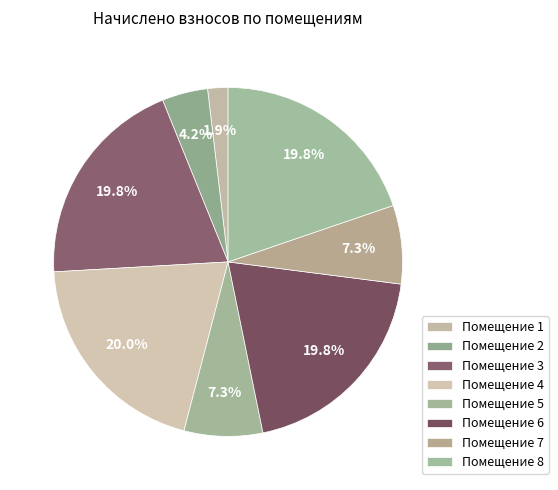

How many slices are in this pie chart?

8